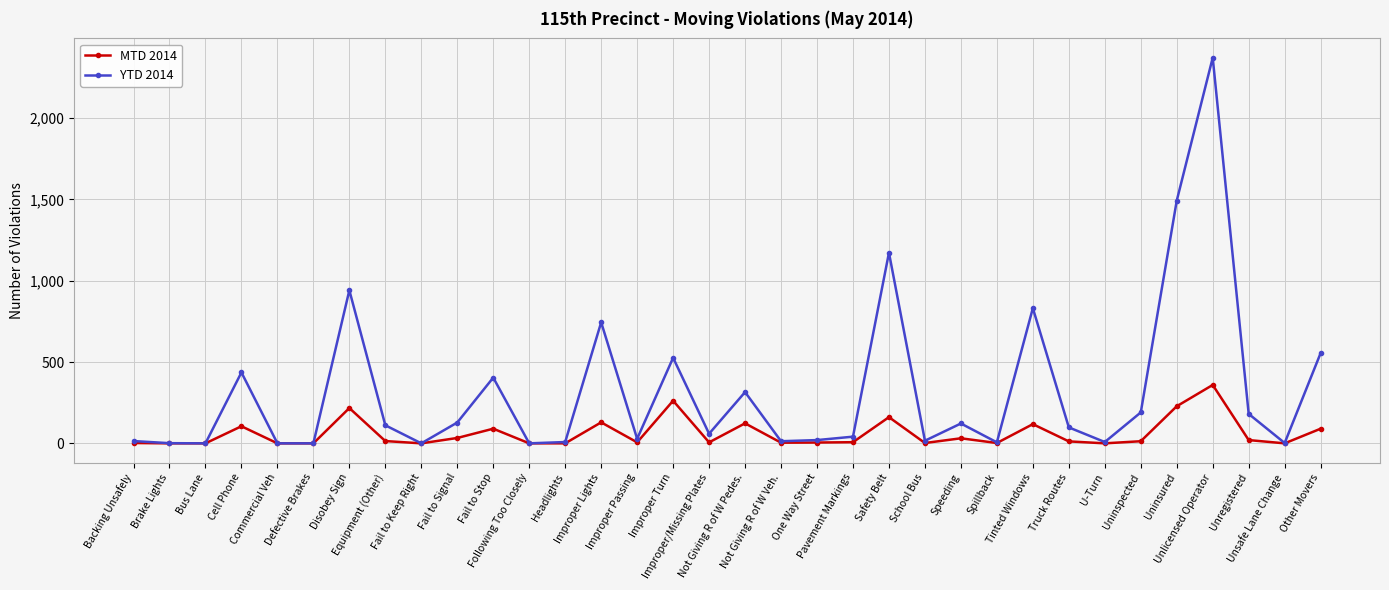

What is the greatest value displayed?

2371